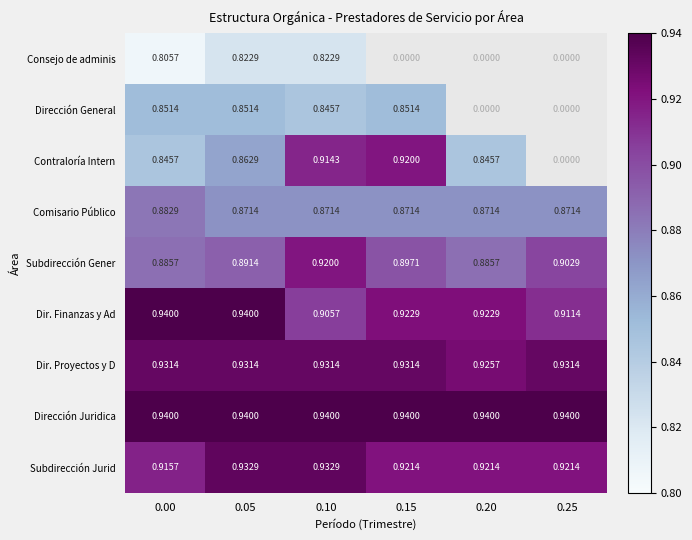

Is the value of Subdirección Jurid at 0.00 greater than the value of Subdirección Gener at 0.20?

Yes